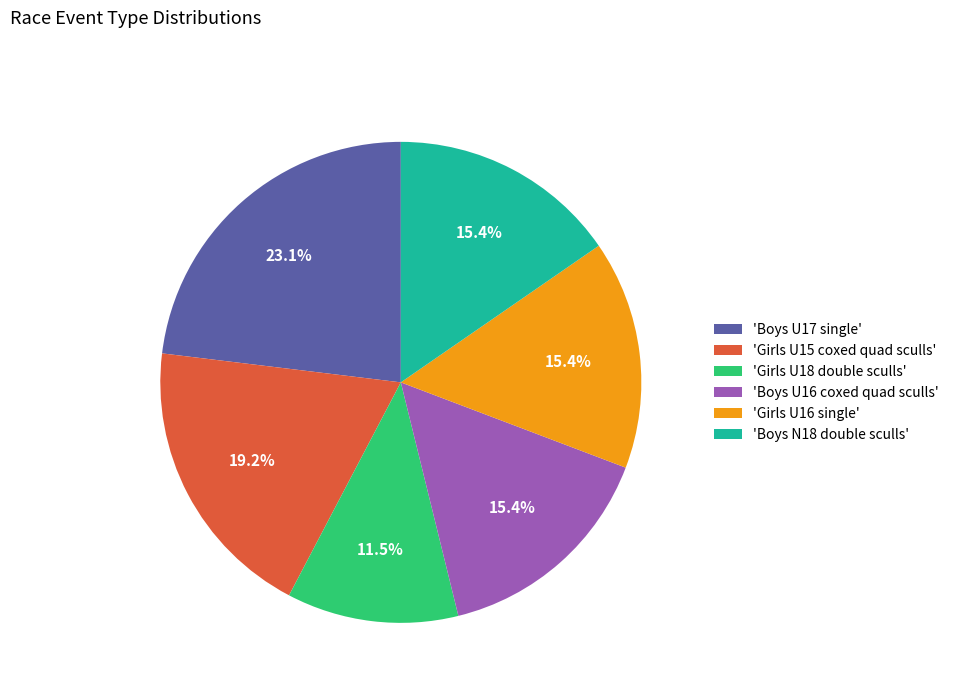

Which slice is the largest?

'Boys U17 single'